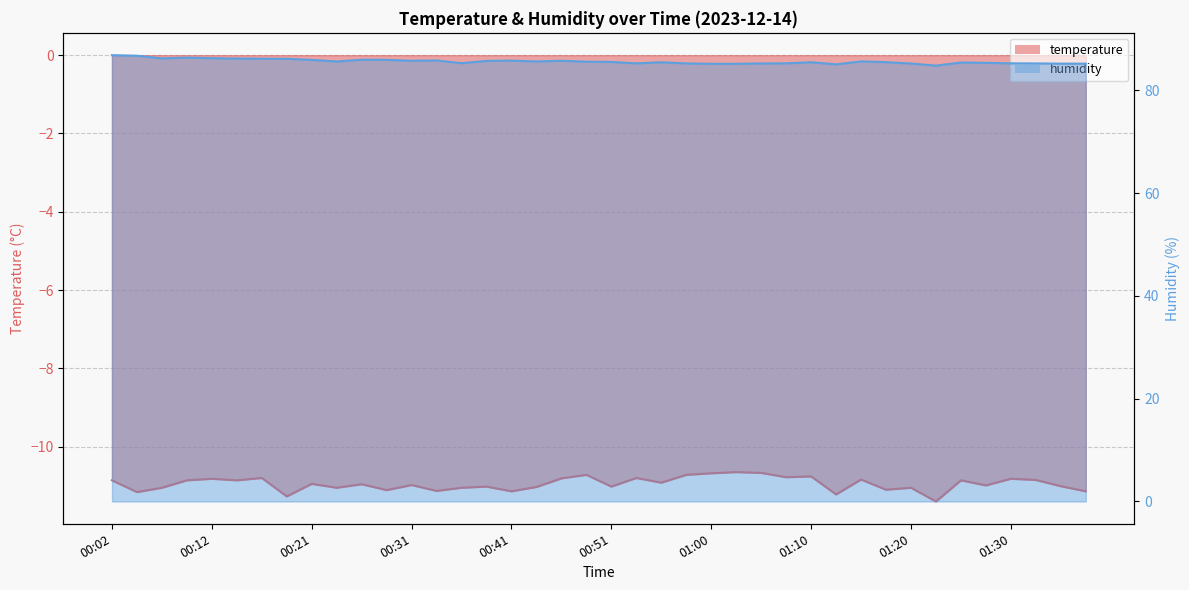

Which series has the largest total across all categories?

humidity